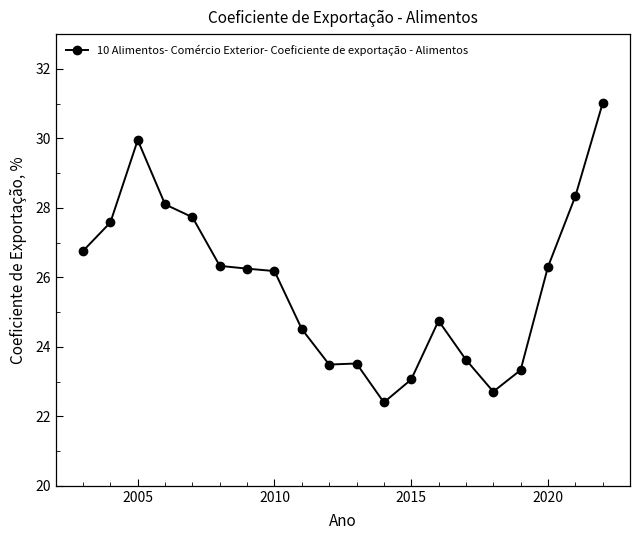

True or false: there are more than 0 points higher than both neighbors.

True